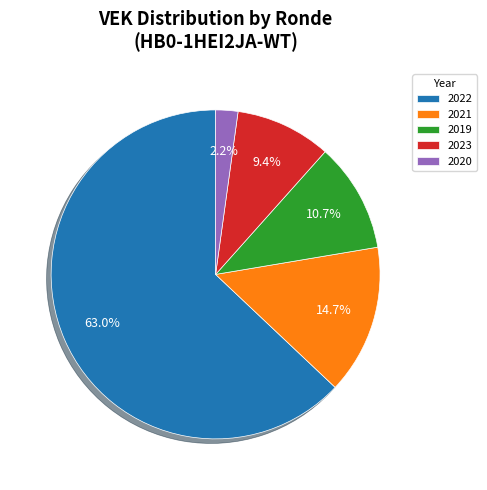

Rank the categories by value from lowest to highest.

2020, 2023, 2019, 2021, 2022